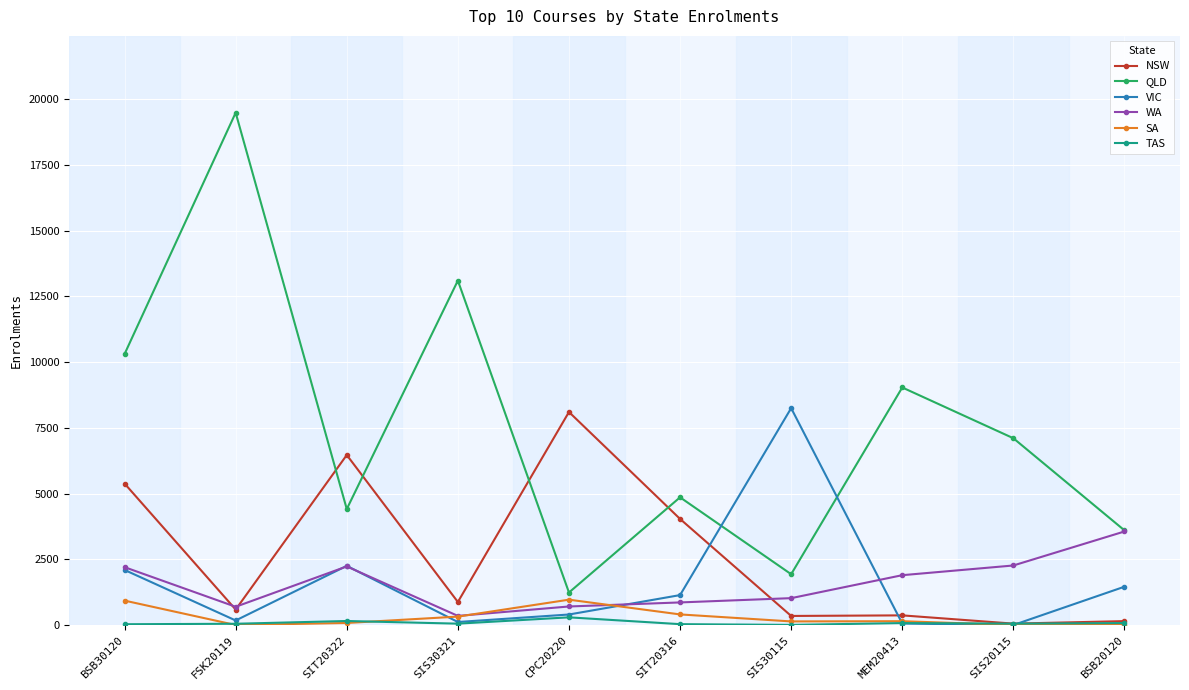

True or false: NSW has more than 1 interior local peaks.

True